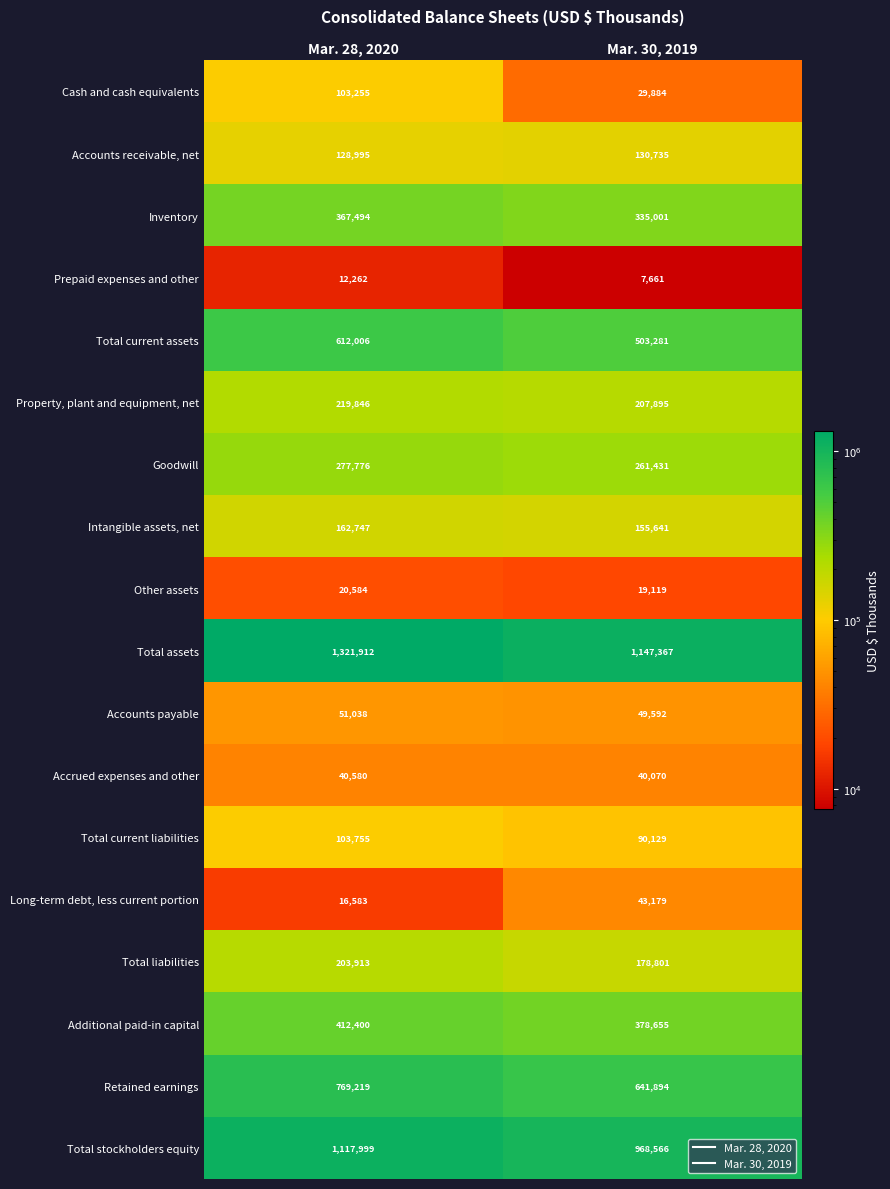

The Goodwill series shows 470176 at Mar. 30, 2019. True or false?

False